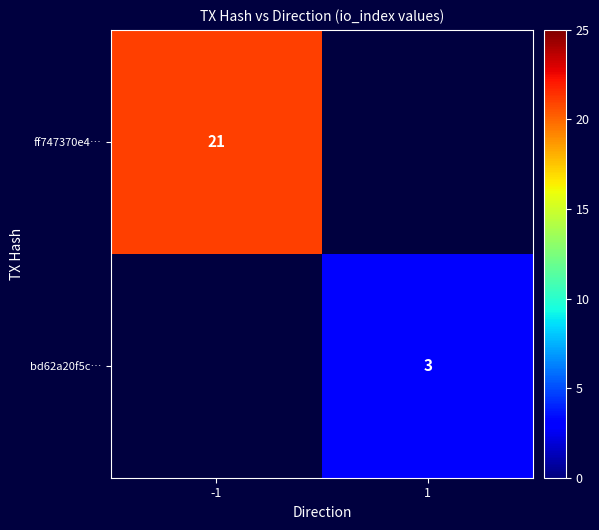

True or false: ff747370e4… has a value of 21 at -1.

True